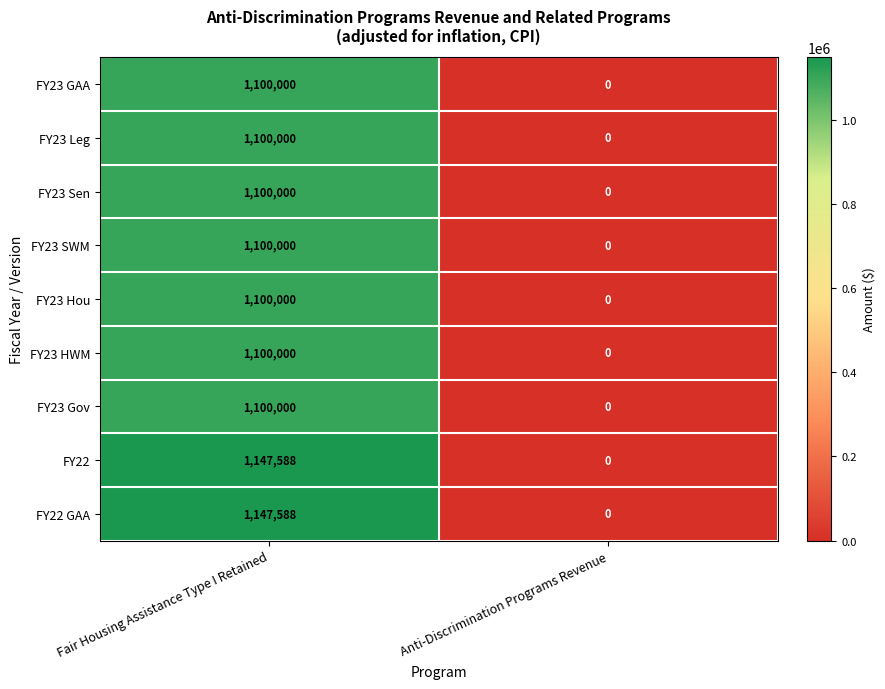

Which category has the lowest value across all series?

Anti-Discrimination Programs Revenue